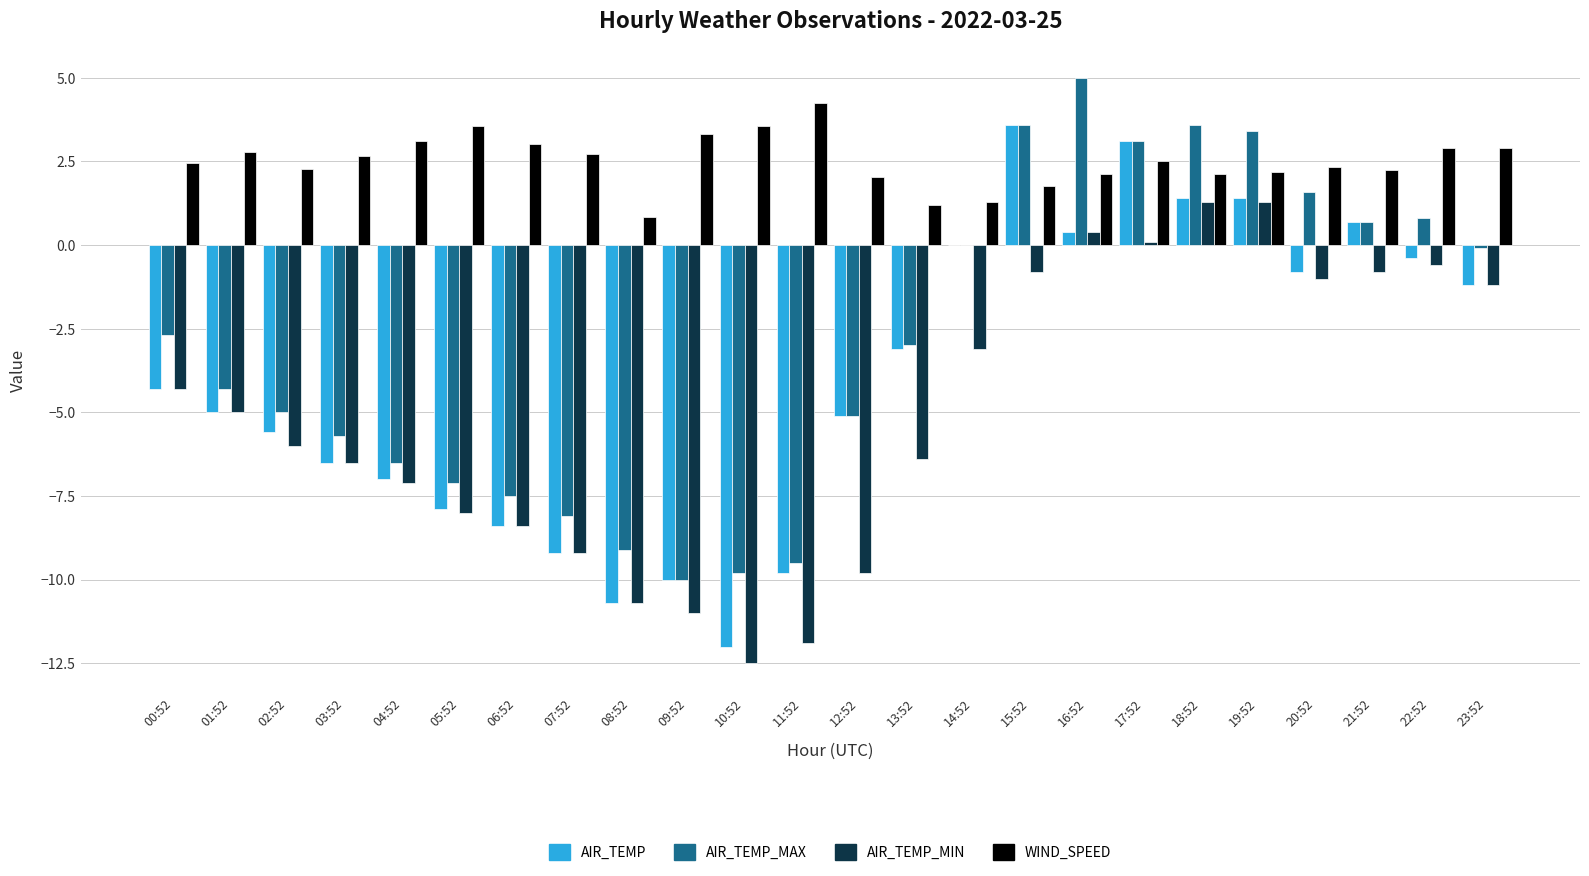

What is the highest value of the AIR_TEMP_MAX series?

5.0